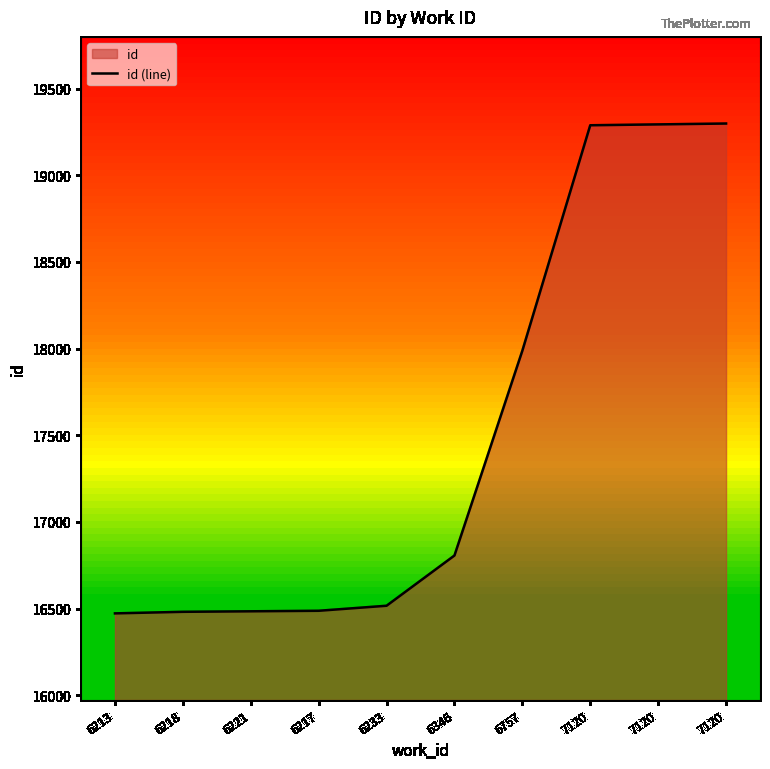

Reading right to left, what are all the values shown in this chart?

7120=19299	7120=19294	7120=19289	6757=17988	6346=16806	6233=16516	6217=16487	6221=16484	6218=16481	6213=16472